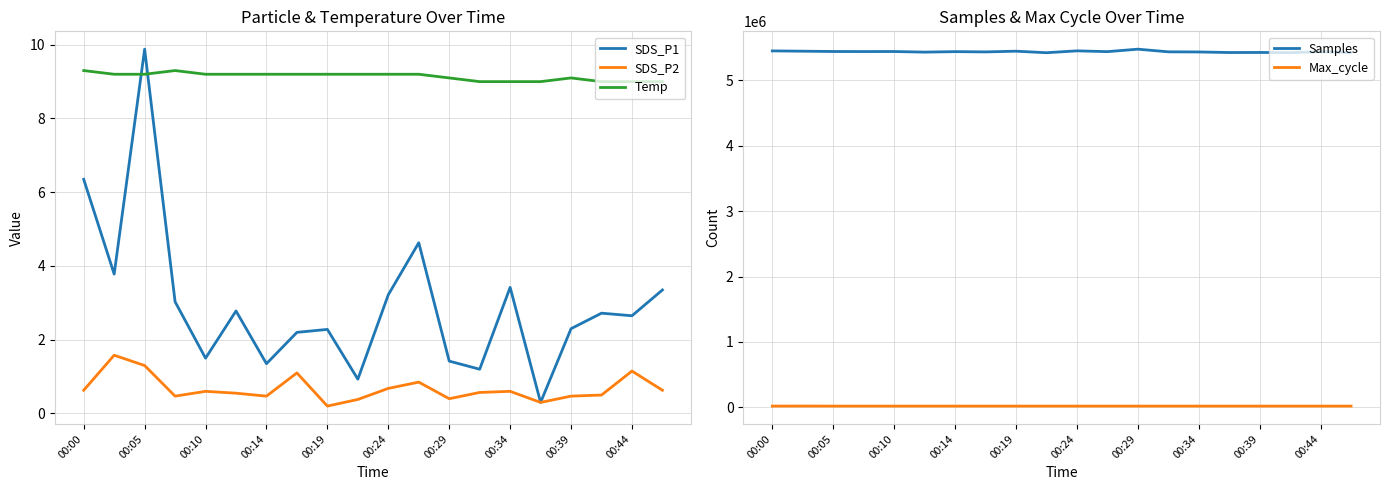

Count the Temp values in the range 9 to 10.

20